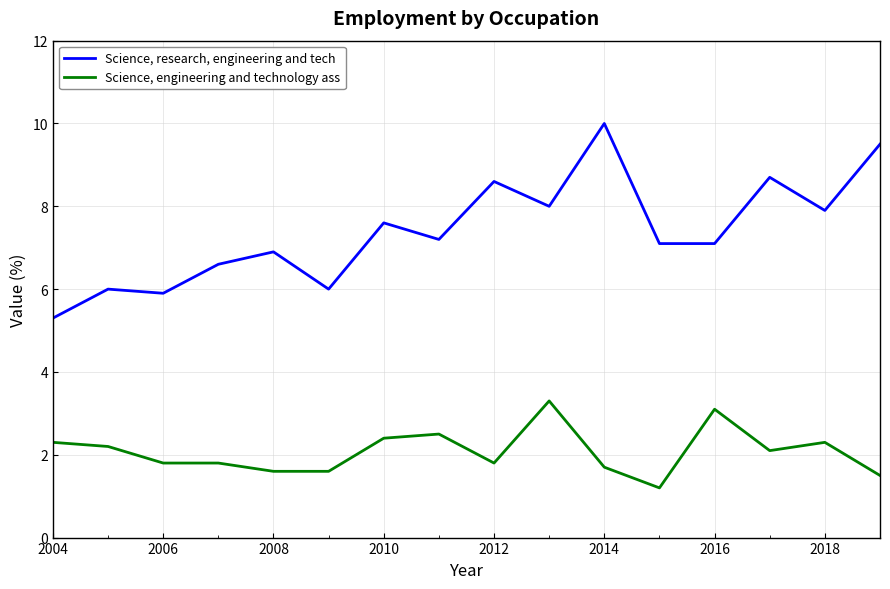

What is the minimum value shown in the chart?

1.2